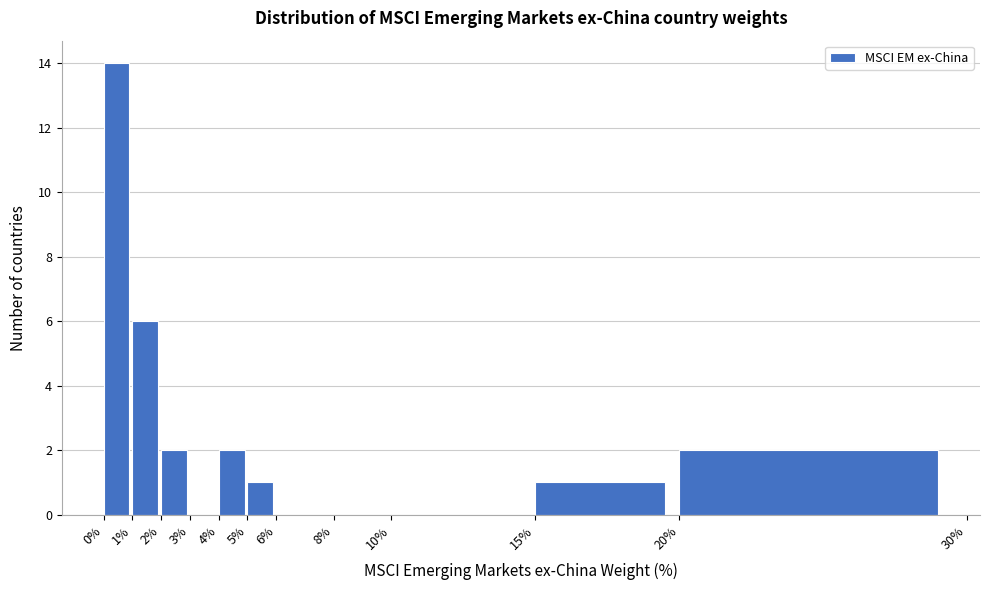

Over which range of the x-axis is the bar tallest?

0% to 1%